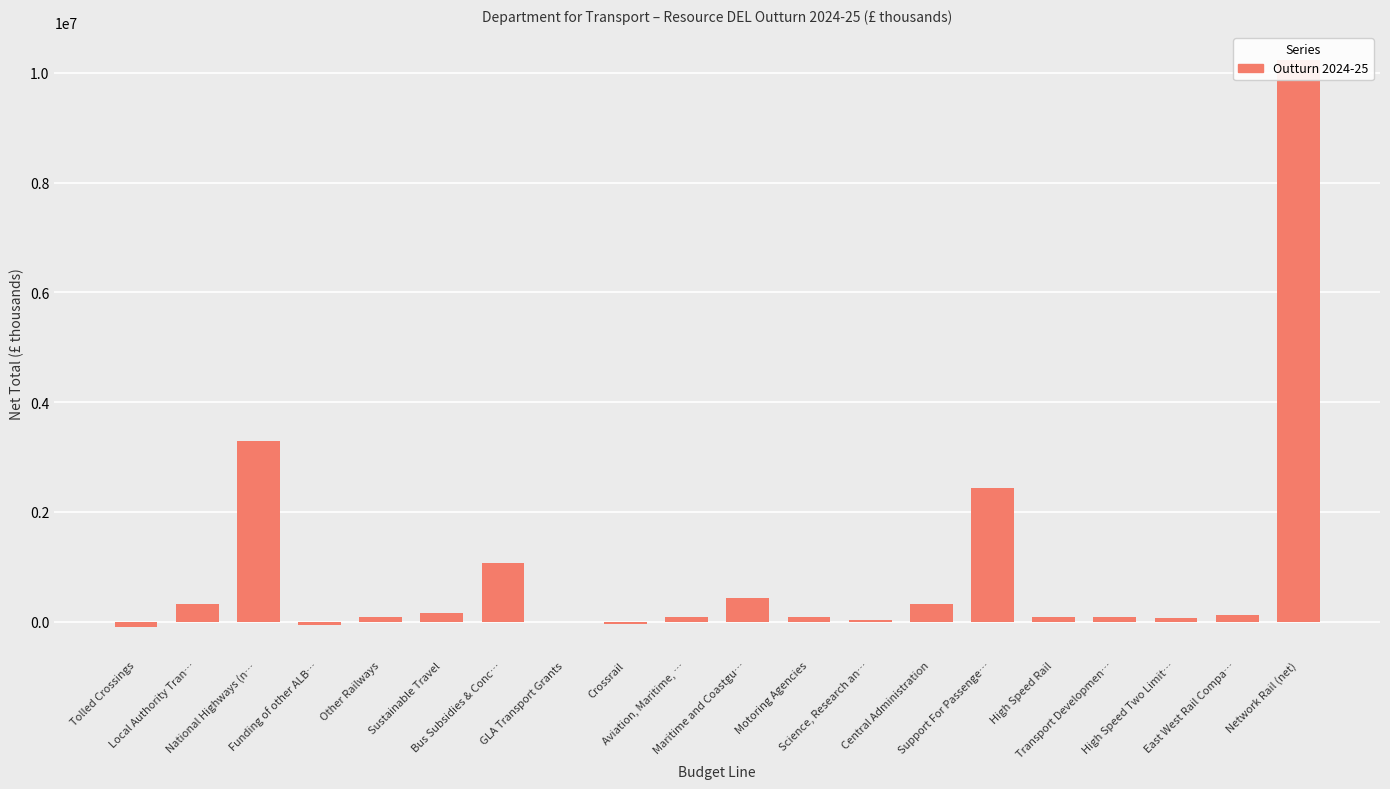

At which label is the value closest to 5068199?

National Highways (n…